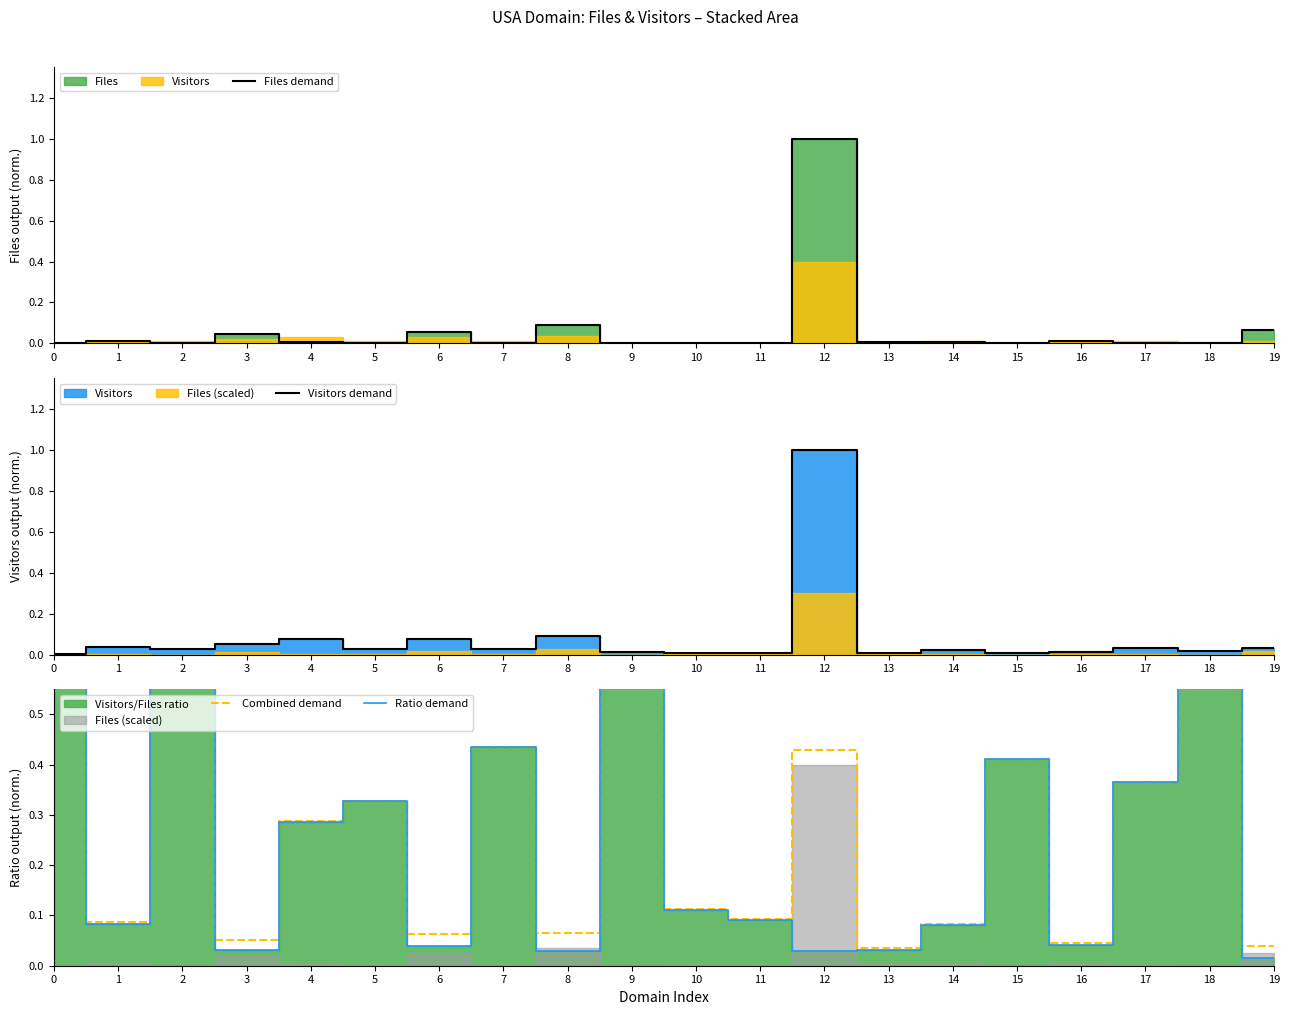

What is the total value across all series at 14?

0.2